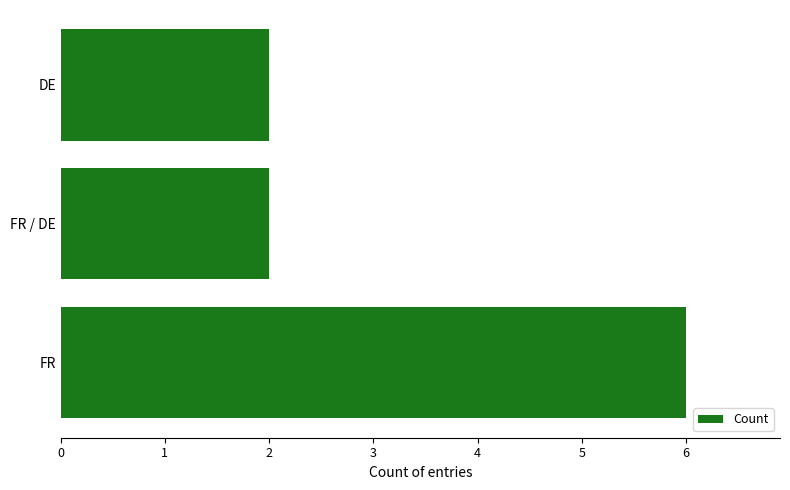

Count the values in the range 2 to 6.

3